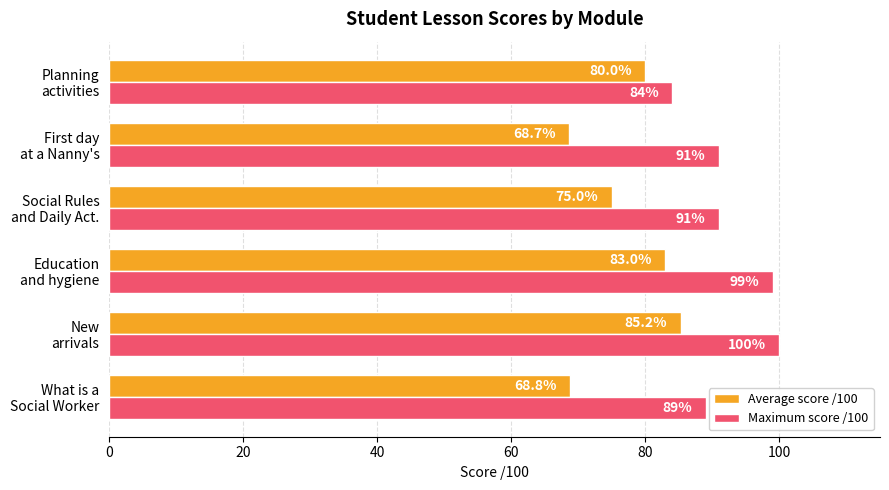

Which series has the largest total across all categories?

Maximum score /100